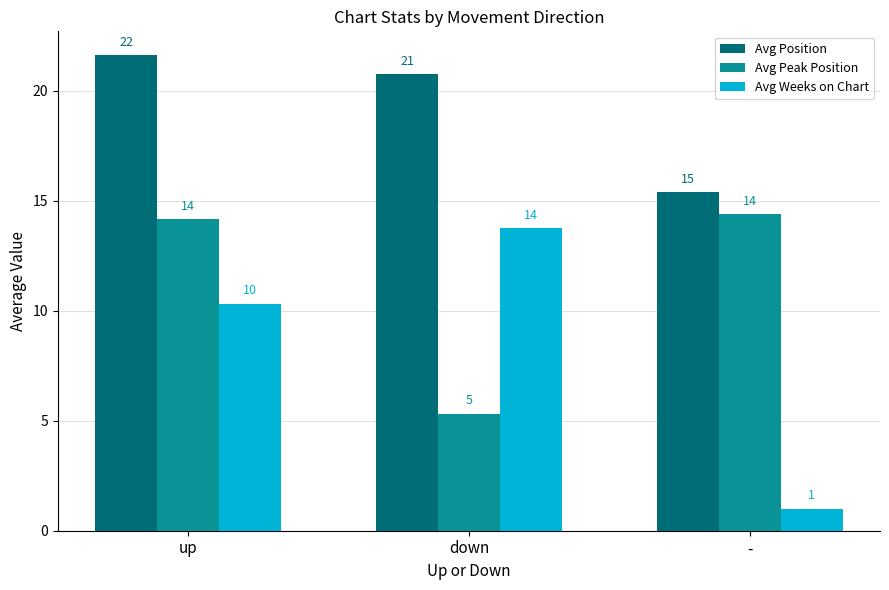

What are all the series names shown in the legend?

Avg Position, Avg Peak Position, Avg Weeks on Chart